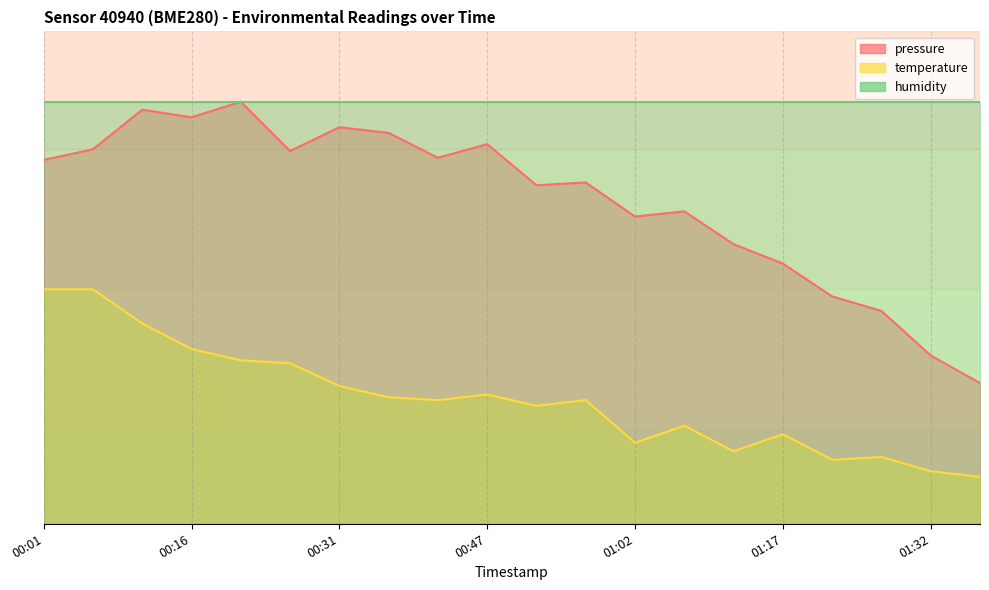

True or false: temperature has more than 0 interior local peaks.

True